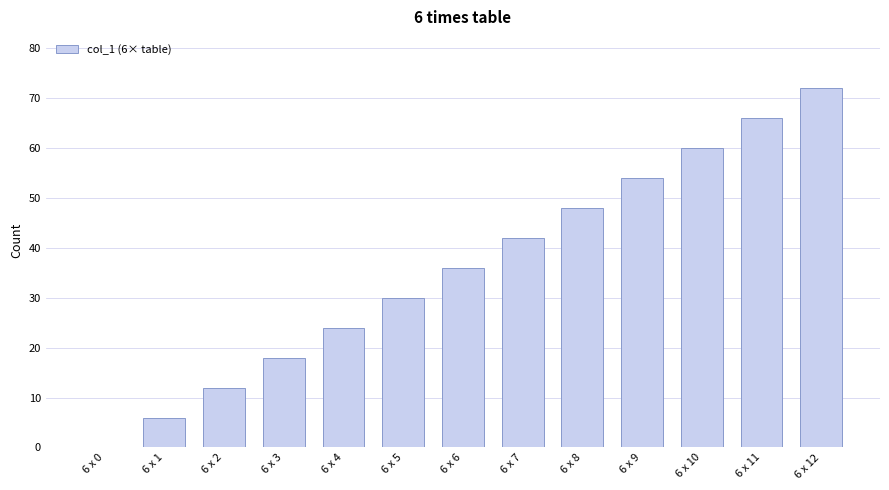

At which category does the chart reach its peak across all series?

6 x 12